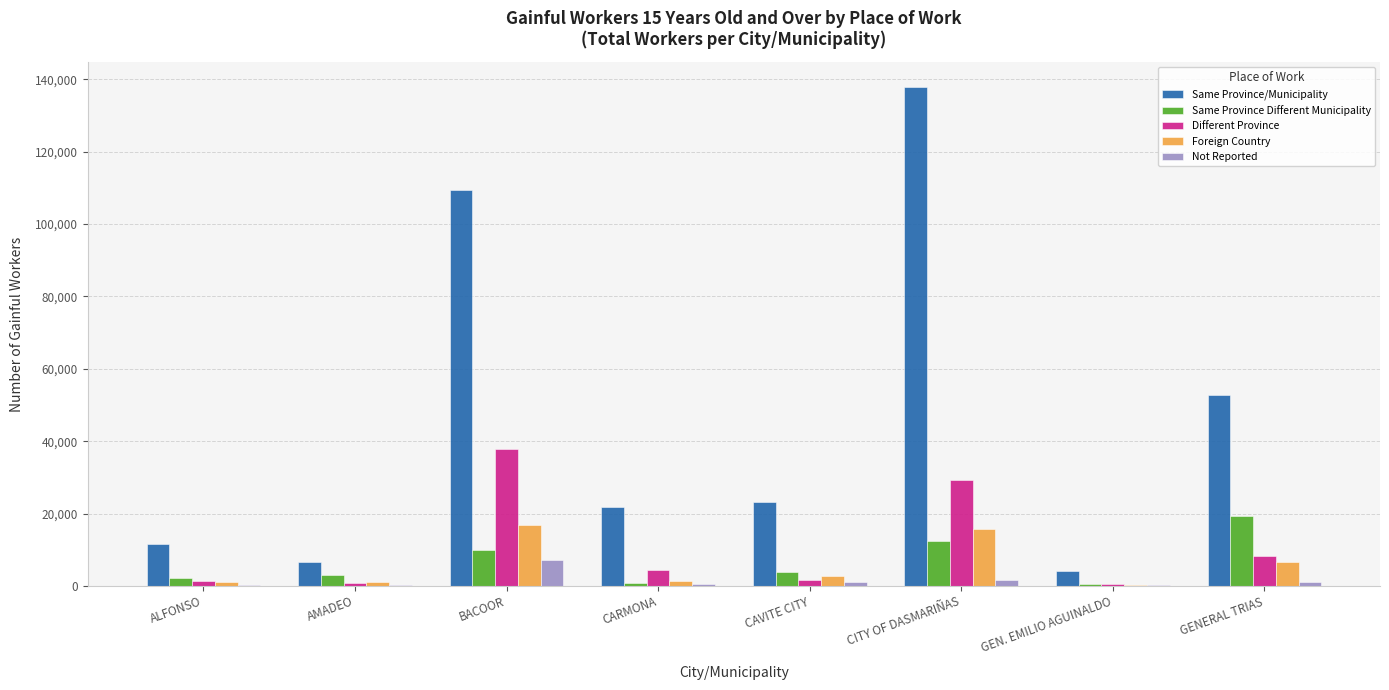

What are all the series names shown in the legend?

Same Province/Municipality, Same Province Different Municipality, Different Province, Foreign Country, Not Reported